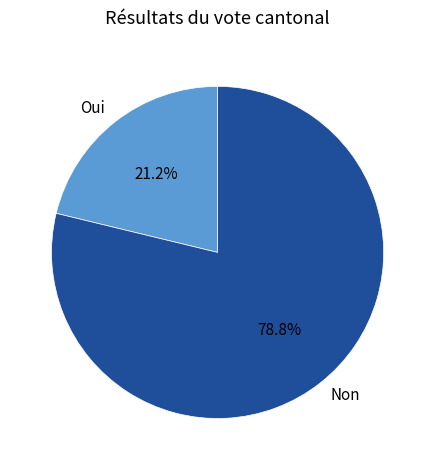

To the nearest percent, what is the difference between the largest and smallest slice percentages?

58%